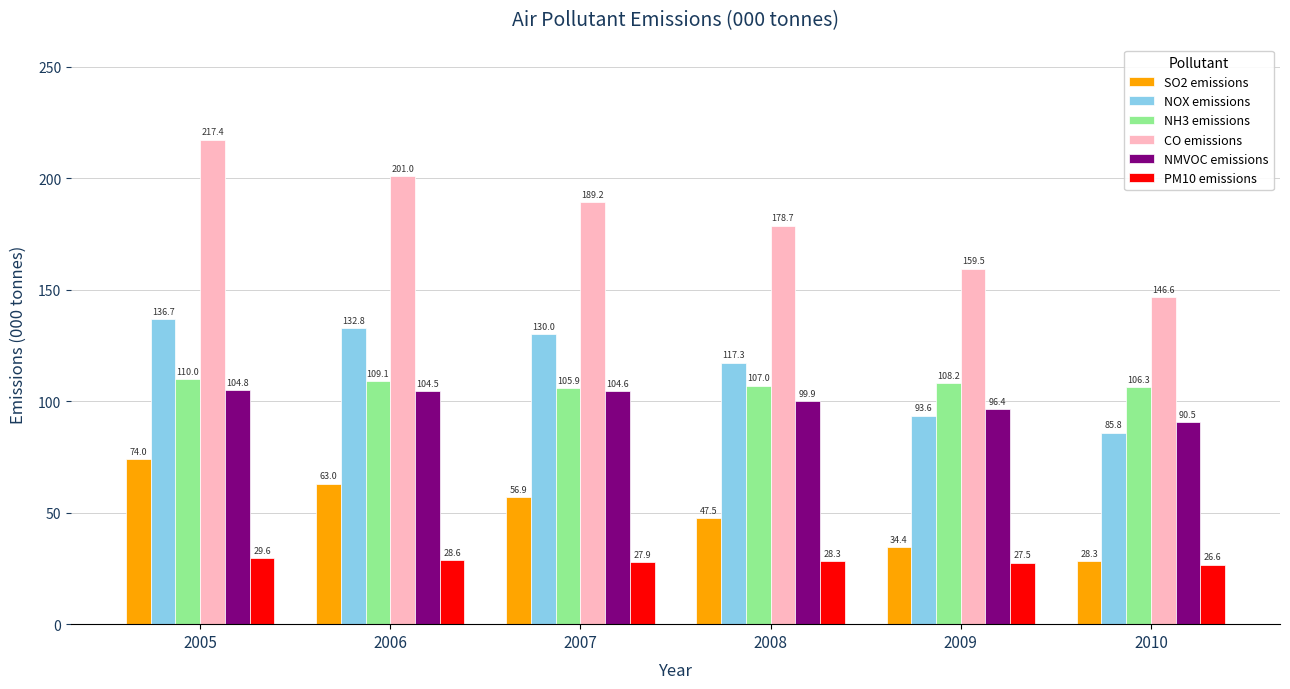

What is the spread (max minus min) of values at 2010?

120.0